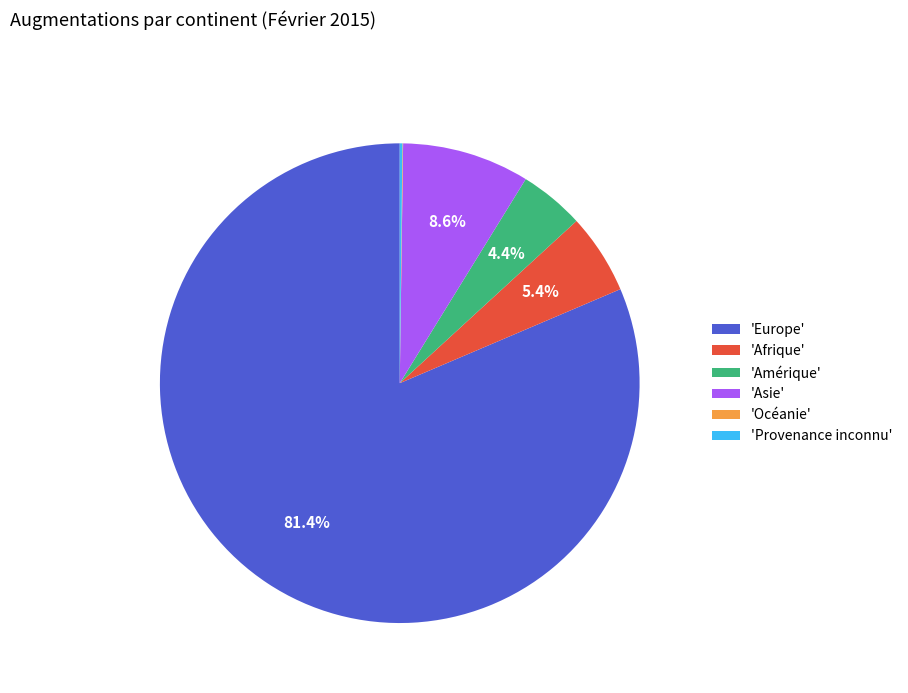

Does any single category account for the majority?

Yes